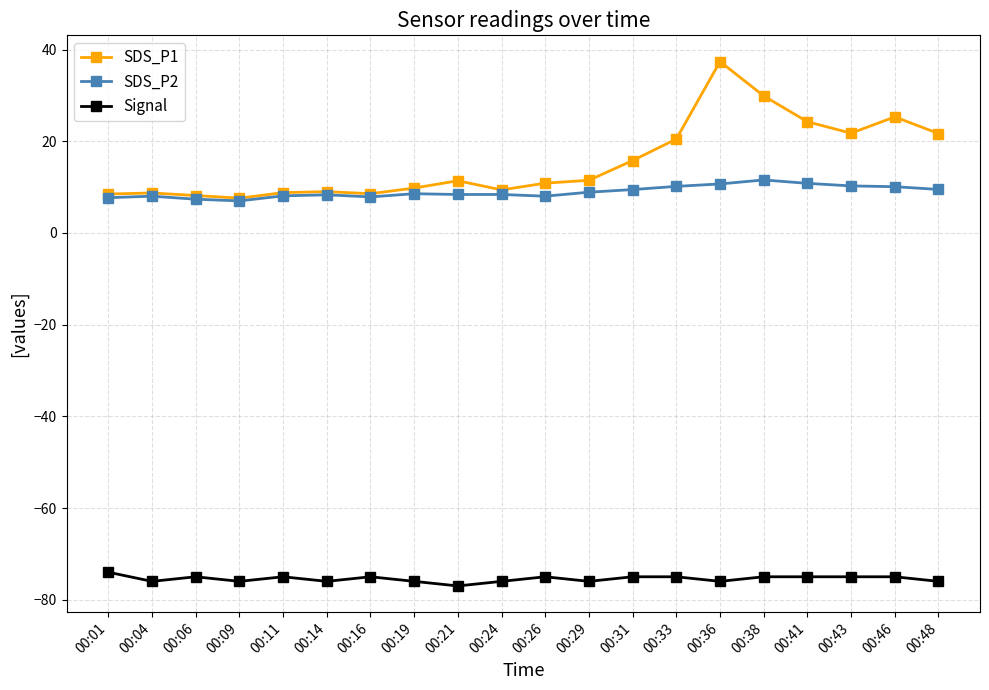

True or false: SDS_P2 and Signal intersect in this chart.

False